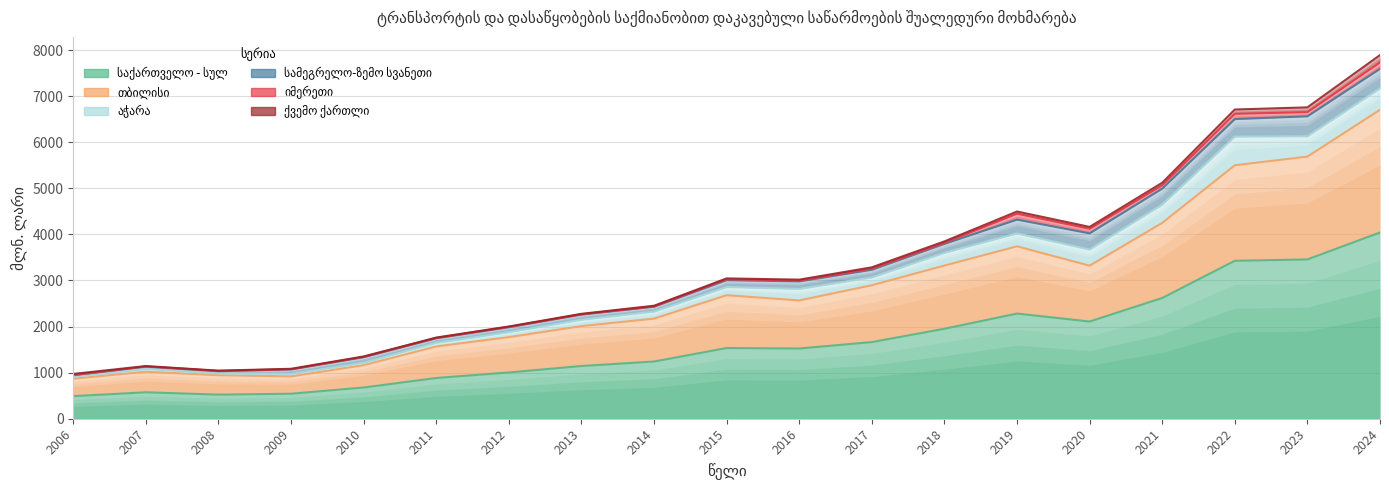

Reading left to right, list all the values displayed in this chart.

საქართველო - სულ: 2006=490.5	2007=573.9	2008=523.0	2009=542.4	2010=677.4	2011=884.0	2012=1004.2	2013=1144.0	2014=1241.6	2015=1533.7	2016=1523.9	2017=1662.9	2018=1952.1	2019=2282.1	2020=2109.5	2021=2620.0	2022=3427.3	2023=3456.8	2024=4041.0
თბილისი: 2006=379.1	2007=446.7	2008=421.4	2009=376.5	2010=484.9	2011=684.7	2012=766.5	2013=866.1	2014=930.8	2015=1146.7	2016=1043.8	2017=1233.8	2018=1371.9	2019=1459.4	2020=1211.7	2021=1629.7	2022=2072.5	2023=2231.4	2024=2662.8
აჭარა: 2006=38.4	2007=59.8	2008=38.9	2009=51.9	2010=52.5	2011=77.4	2012=107.4	2013=138.2	2014=150.6	2015=176.8	2016=248.1	2017=167.9	2018=275.8	2019=279.5	2020=348.8	2021=396.9	2022=622.1	2023=440.7	2024=464.2
სამეგრელო-ზემო სვანეთი: 2006=36.1	2007=49.3	2008=47.1	2009=98.7	2010=119.8	2011=98.8	2012=107.4	2013=111.2	2014=106.3	2015=149.0	2016=163.7	2017=167.4	2018=194.3	2019=299.1	2020=352.3	2021=346.5	2022=379.8	2023=432.8	2024=424.4
იმერეთი: 2006=4.4	2007=6.7	2008=7.0	2009=4.5	2010=8.3	2011=9.1	2012=8.8	2013=7.3	2014=7.5	2015=19.5	2016=17.0	2017=25.7	2018=22.5	2019=127.9	2020=98.5	2021=73.3	2022=114.2	2023=91.0	2024=138.7
ქვემო ქართლი: 2006=24.4	2007=6.3	2008=6.0	2009=9.7	2010=8.5	2011=7.0	2012=7.2	2013=9.7	2014=15.3	2015=19.1	2016=21.6	2017=27.8	2018=31.1	2019=48.3	2020=41.5	2021=54.1	2022=93.8	2023=103.6	2024=159.9